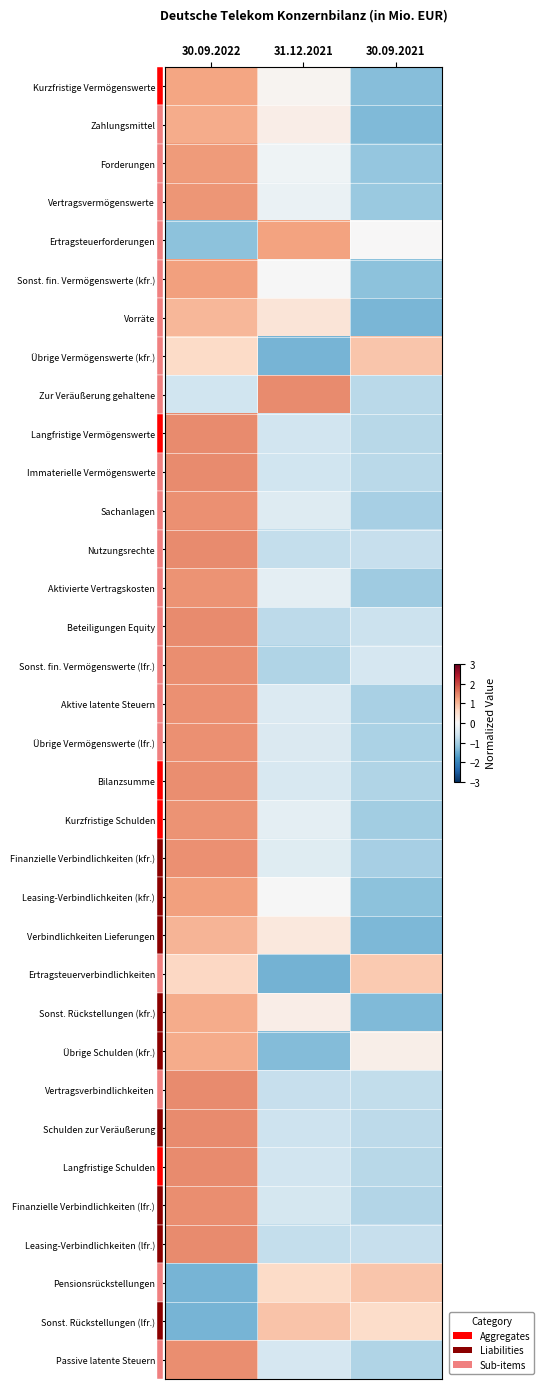

What is the total value across all series at 30.09.2021?

-24.1